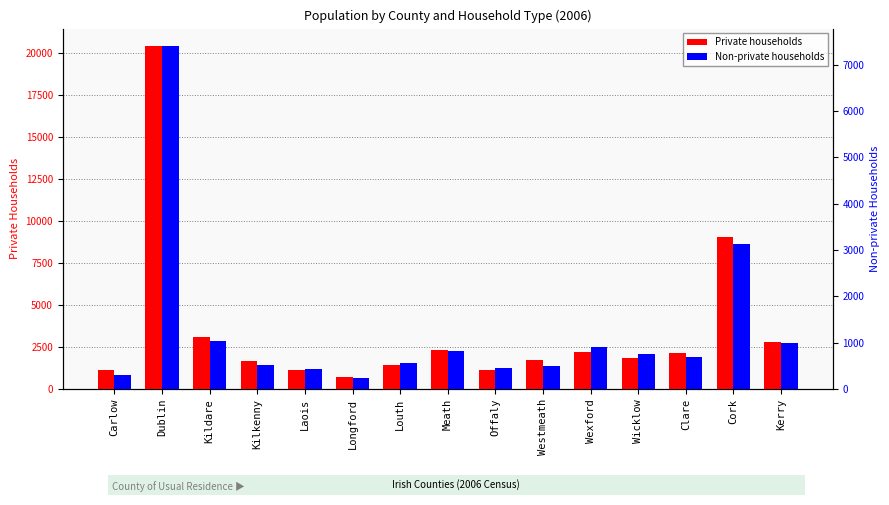

What is the average value of the Non-private households series?

1249